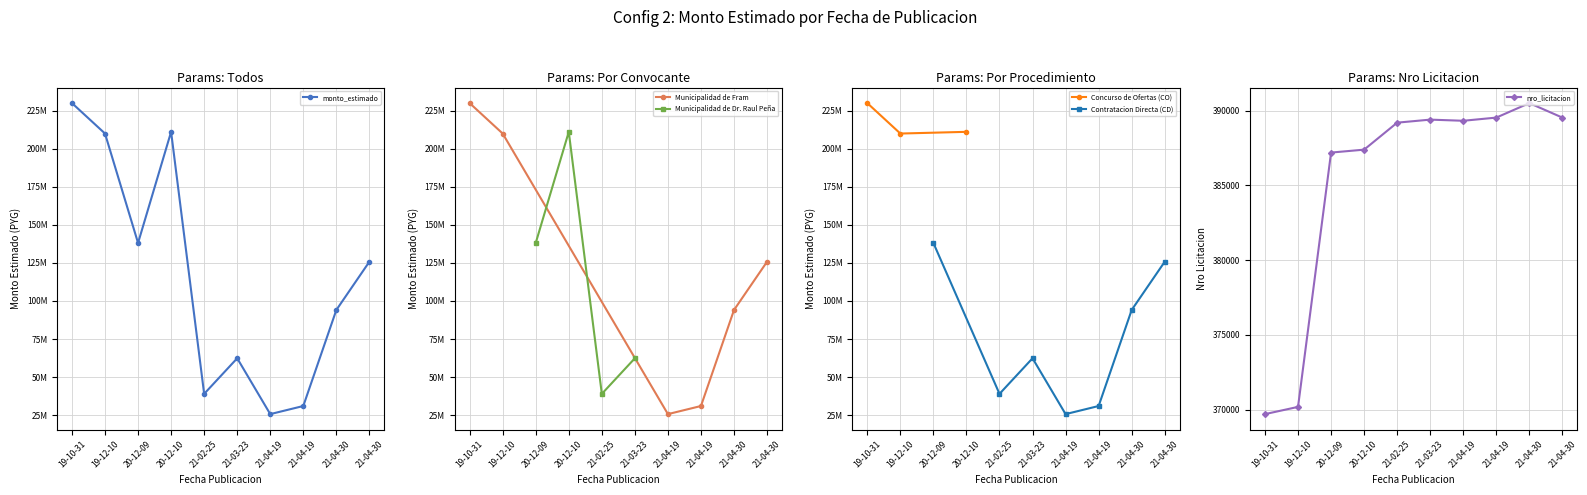

How many lines are shown in the chart?

1